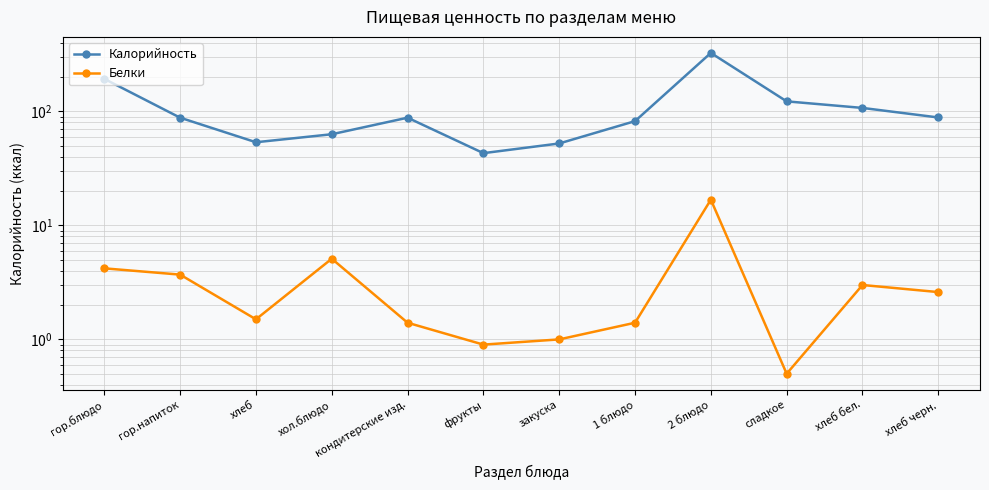

The value of Калорийность at хол.блюдо is 31.0. True or false?

False